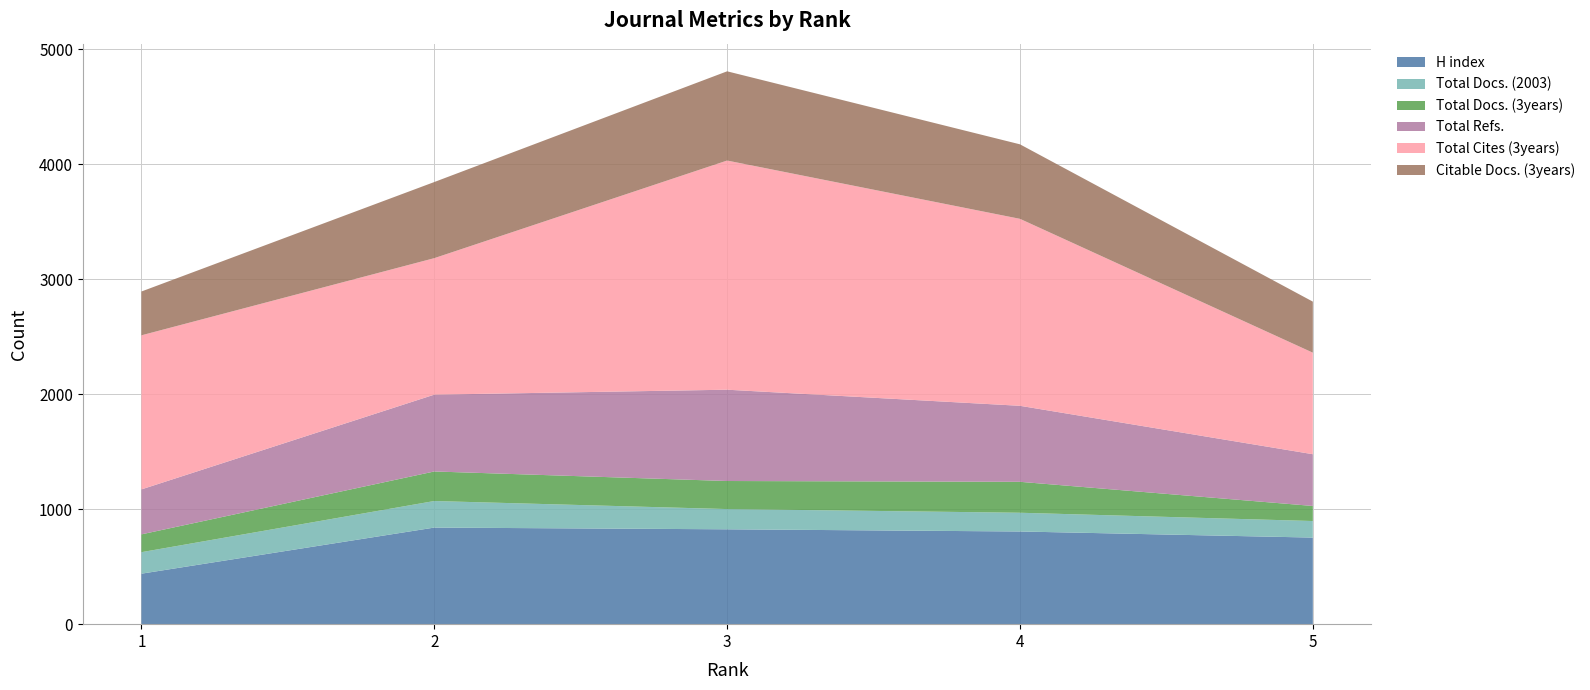

Reading right to left, extract all data points from this chart.

H index: 5=753	4=806	3=825	2=840	1=439
Total Docs. (2003): 5=144	4=163	3=176	2=231	1=187
Total Docs. (3years): 5=131	4=269	3=244	2=257	1=155
Total Refs.: 5=450	4=661	3=794	2=668	1=391
Total Cites (3years): 5=883	4=1626	3=1993	2=1187	1=1340
Citable Docs. (3years): 5=444	4=648	3=776	2=662	1=381